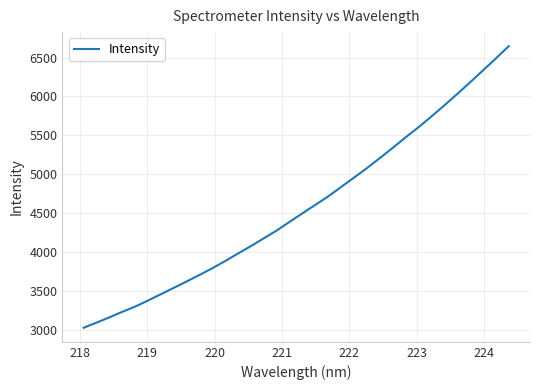

What is the maximum value shown in the chart?

6645.2